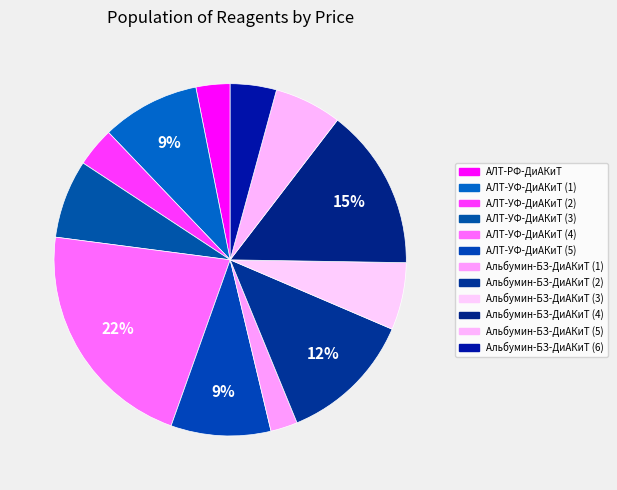

The Альбумин-БЗ-ДиАКиТ (6) slice represents 19% of the pie. True or false?

False